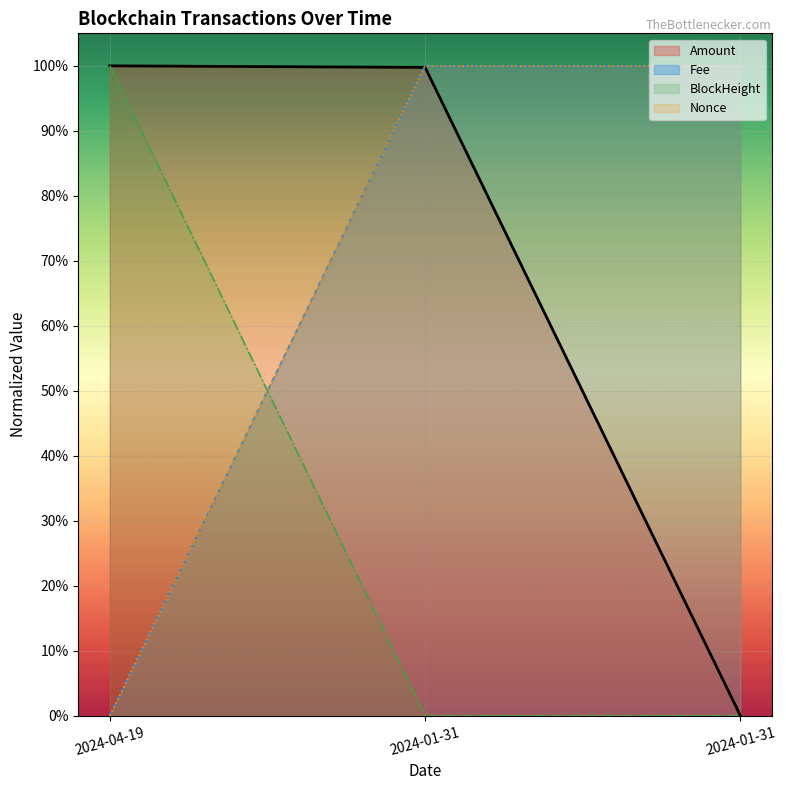

The BlockHeight series shows 0.4 at 2024-04-19. True or false?

False